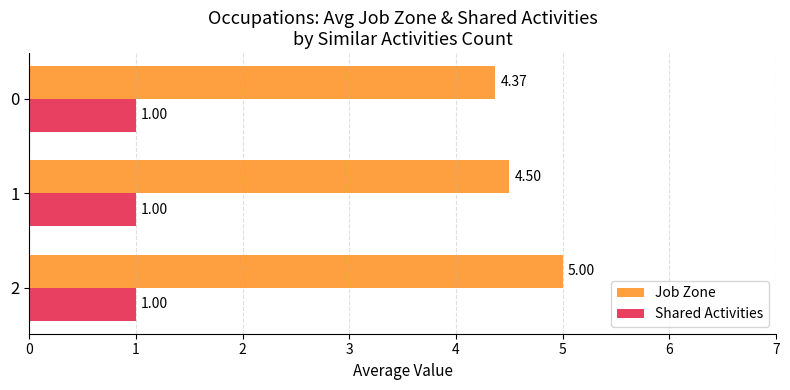

The value of Job Zone at 2 is 7.8. True or false?

False